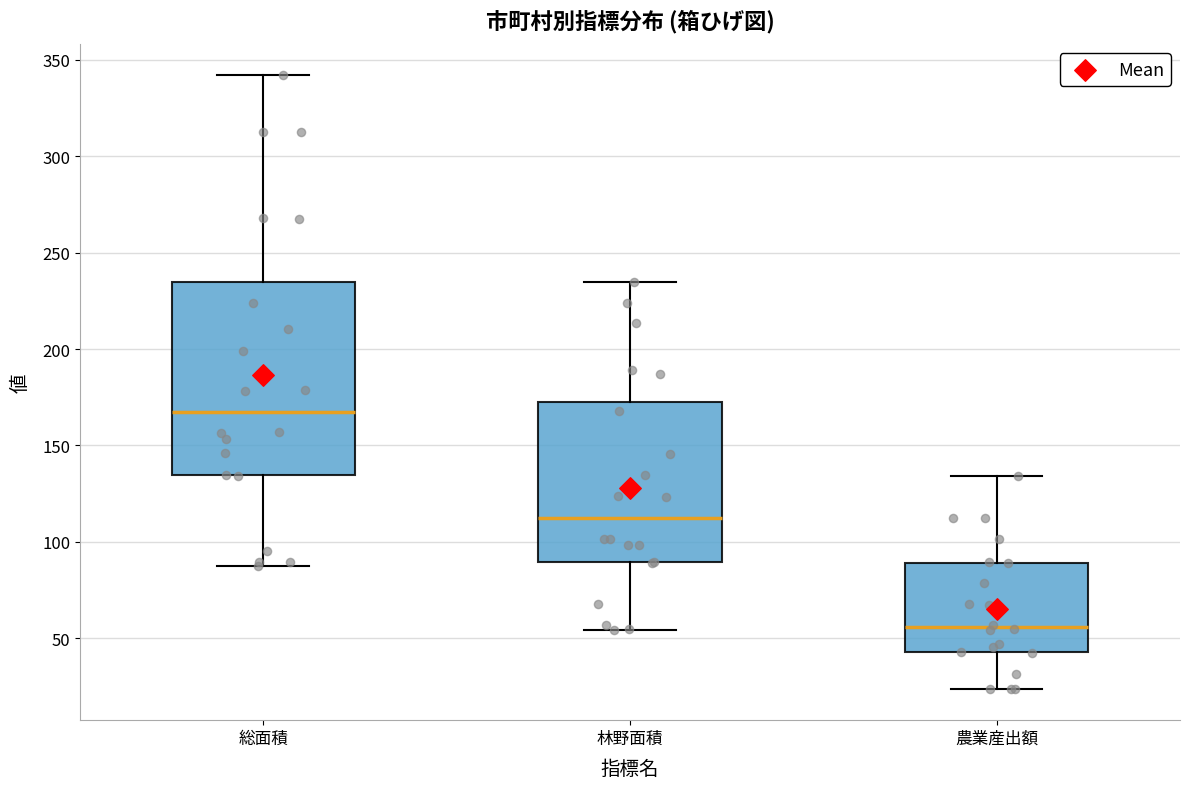

Where does the upper whisker of the box for 林野面積 end on the y-axis? The values are not printed on the chart, so give them approximately, as read against the axis.

235